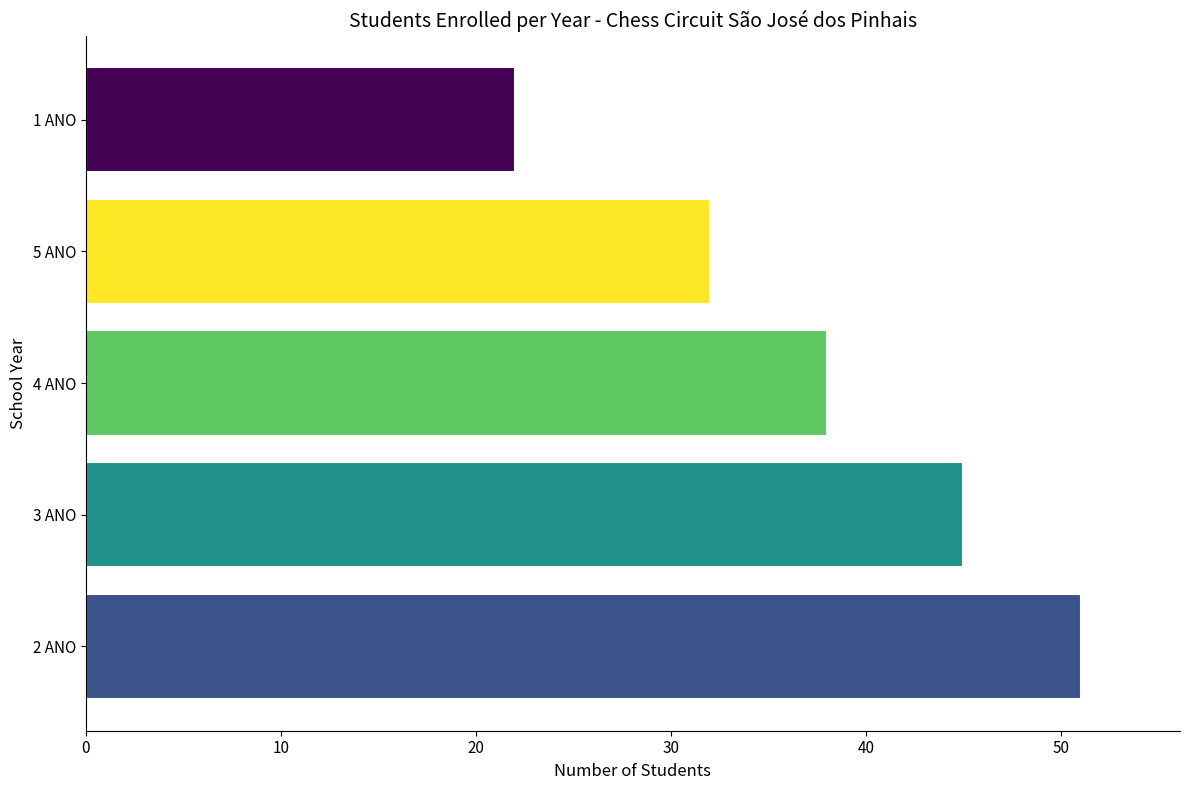

Reading top to bottom, list all the values displayed in this chart.

1 ANO=22	5 ANO=32	4 ANO=38	3 ANO=45	2 ANO=51